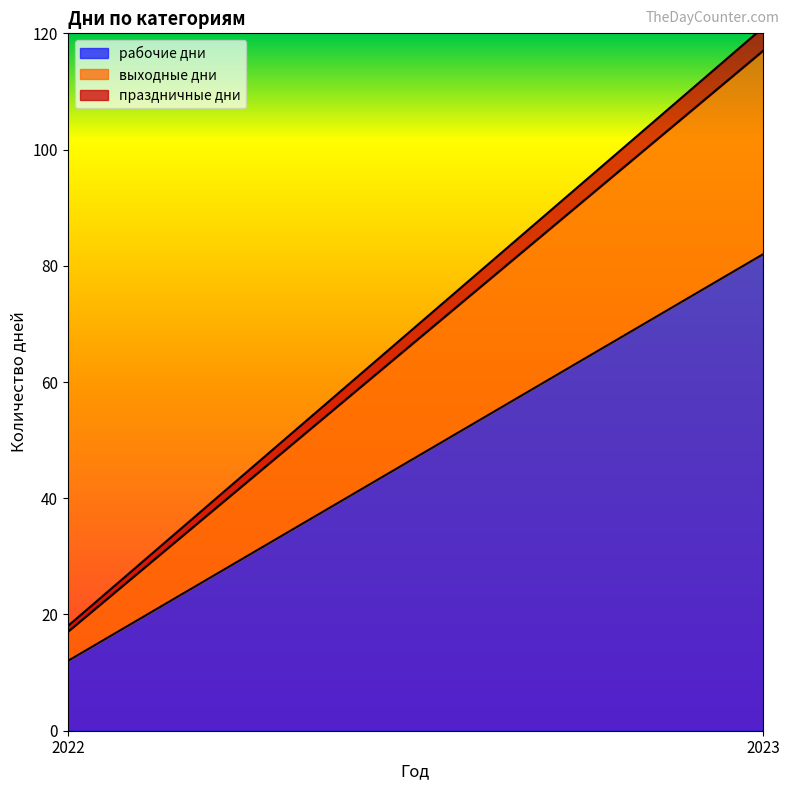

What is the difference between the maximum and minimum values in the выходные дни series?

30